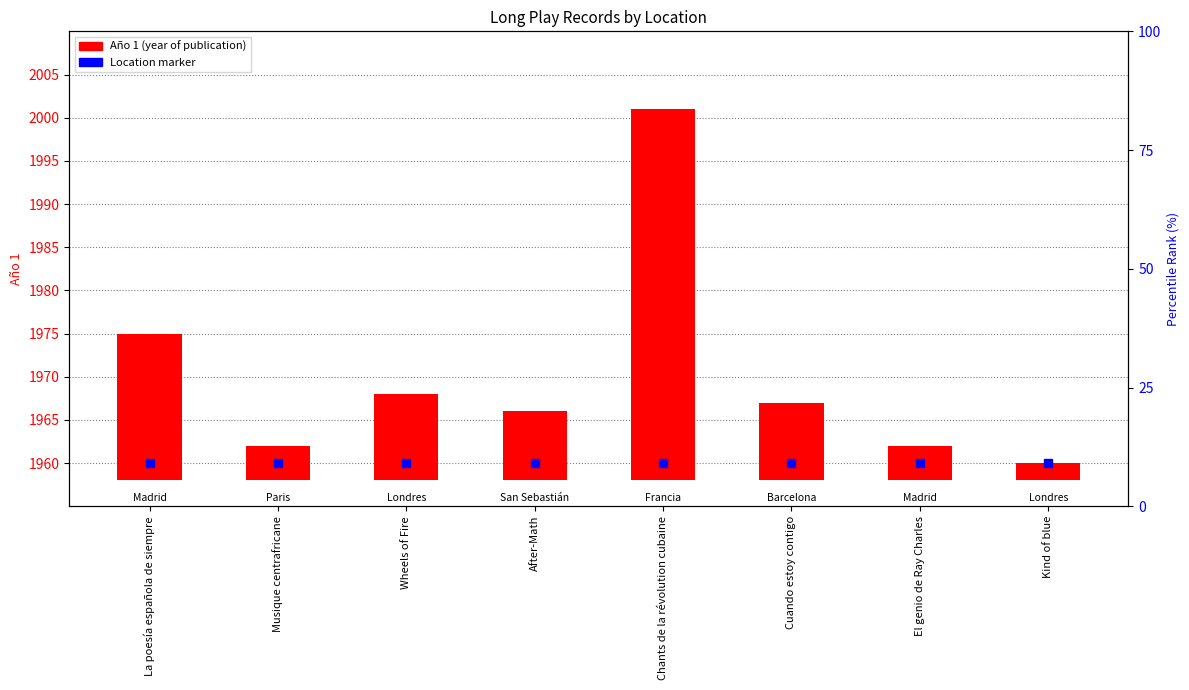

Between Kind of blue and Wheels of Fire, which is larger?

Wheels of Fire